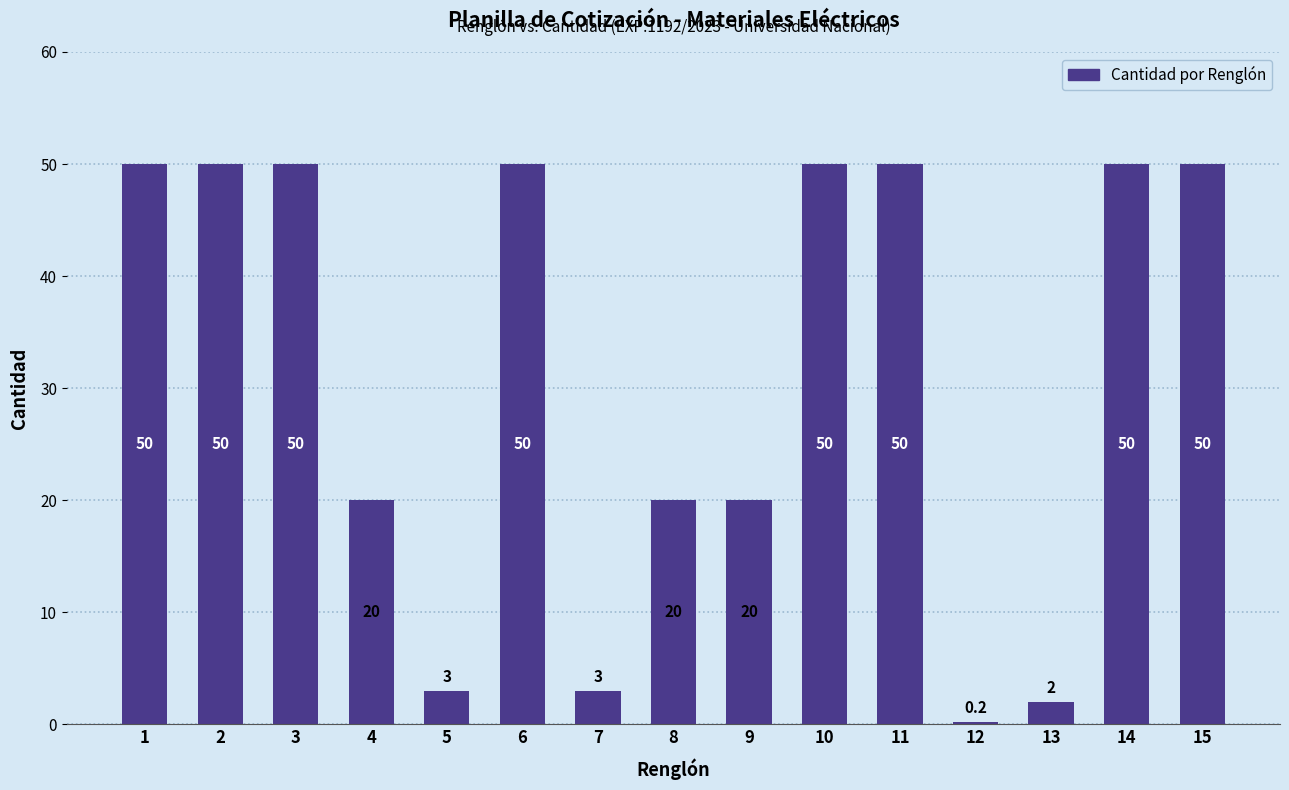

What is the value of the 4th bar from the left?

20.0